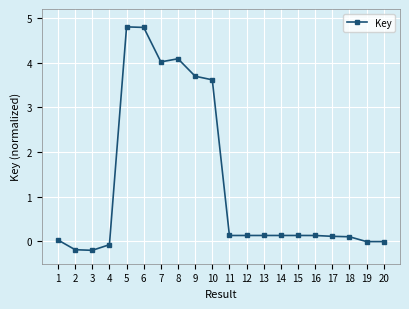

Count the number of categories in the chart.

20